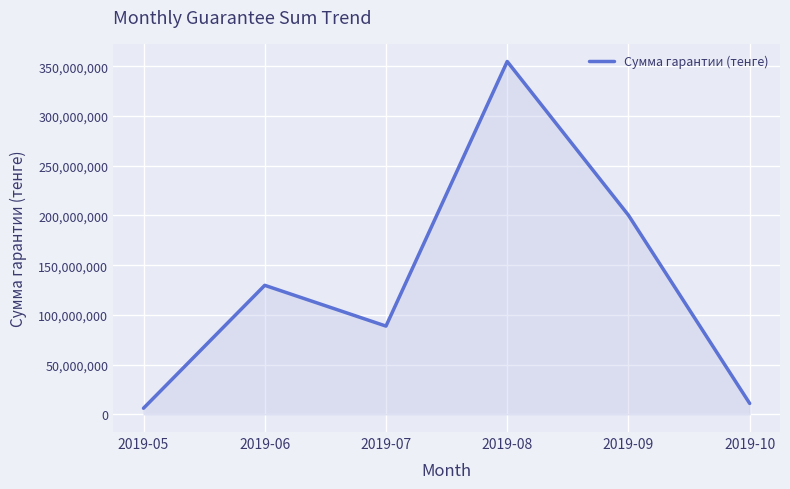

What is the change in value from 2019-09 to 2019-10?

-189178640